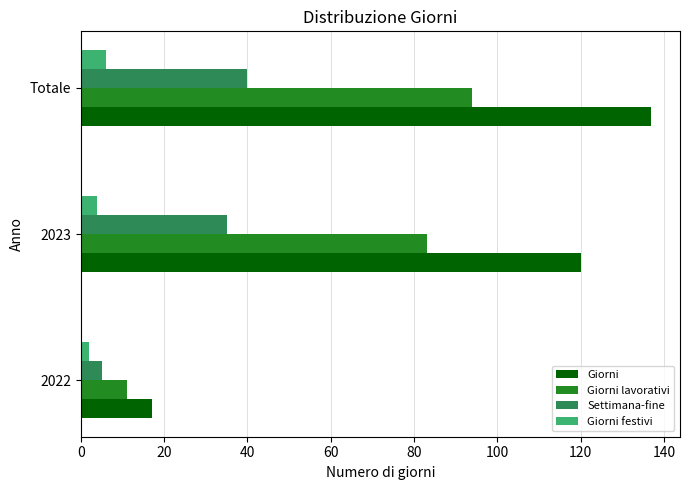

At which category does the chart reach its peak across all series?

Totale